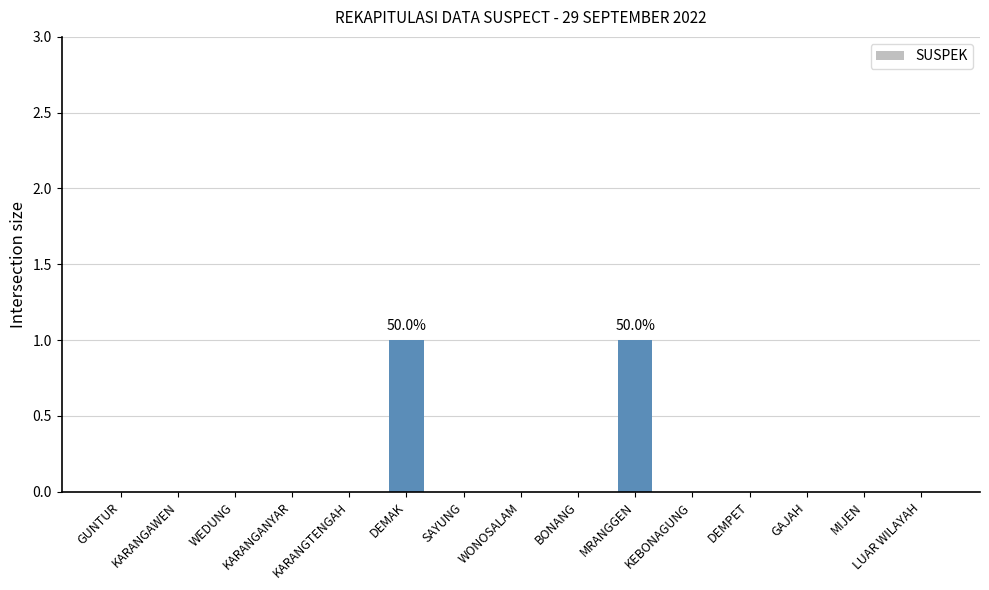

Reading right to left, extract all data points from this chart.

0	0	0	0	0	1	0	0	0	1	0	0	0	0	0